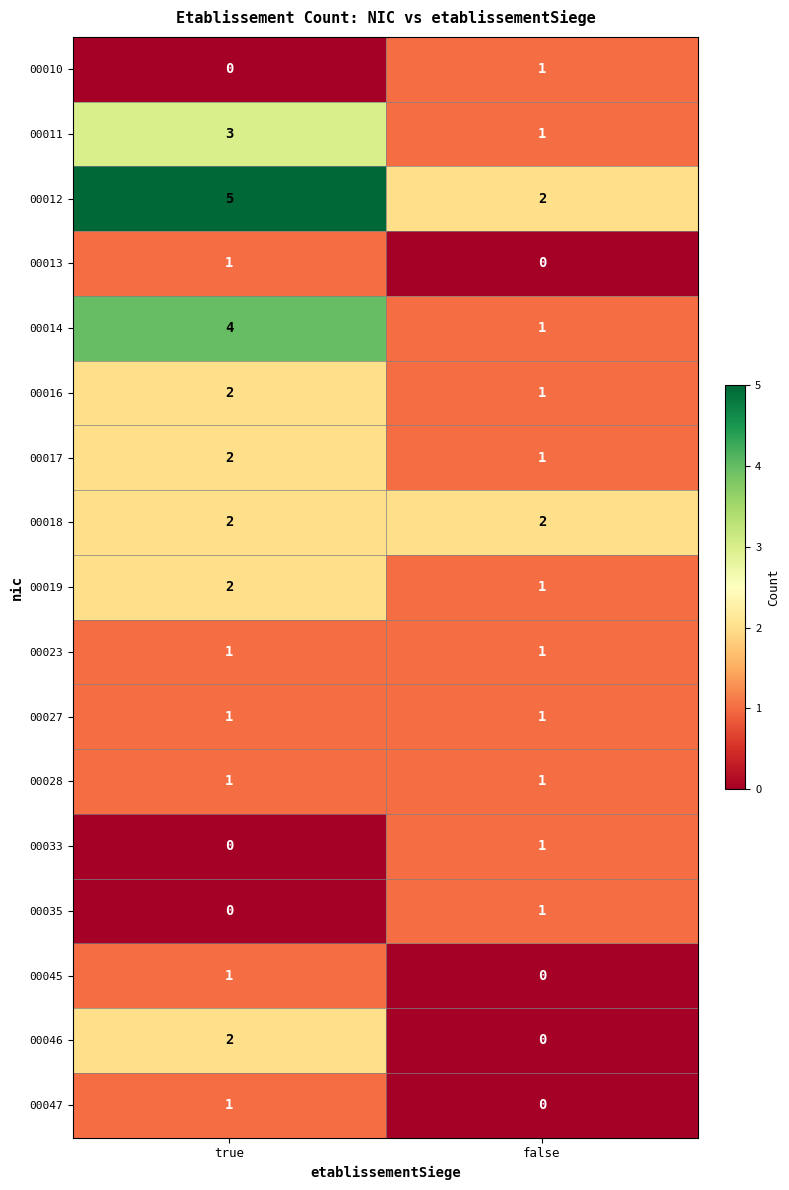

How many data points in 00010 are less than 1?

1